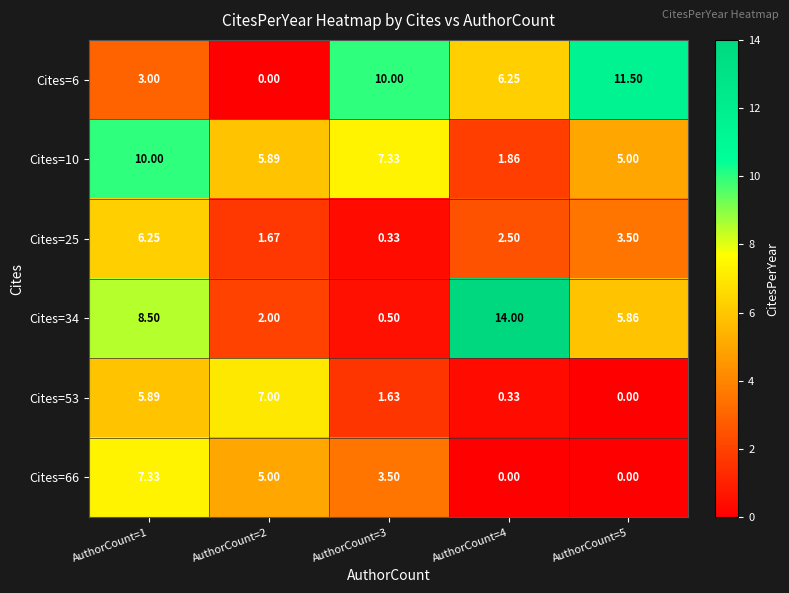

Is the value of Cites=10 at AuthorCount=1 greater than the value of Cites=6 at AuthorCount=2?

Yes